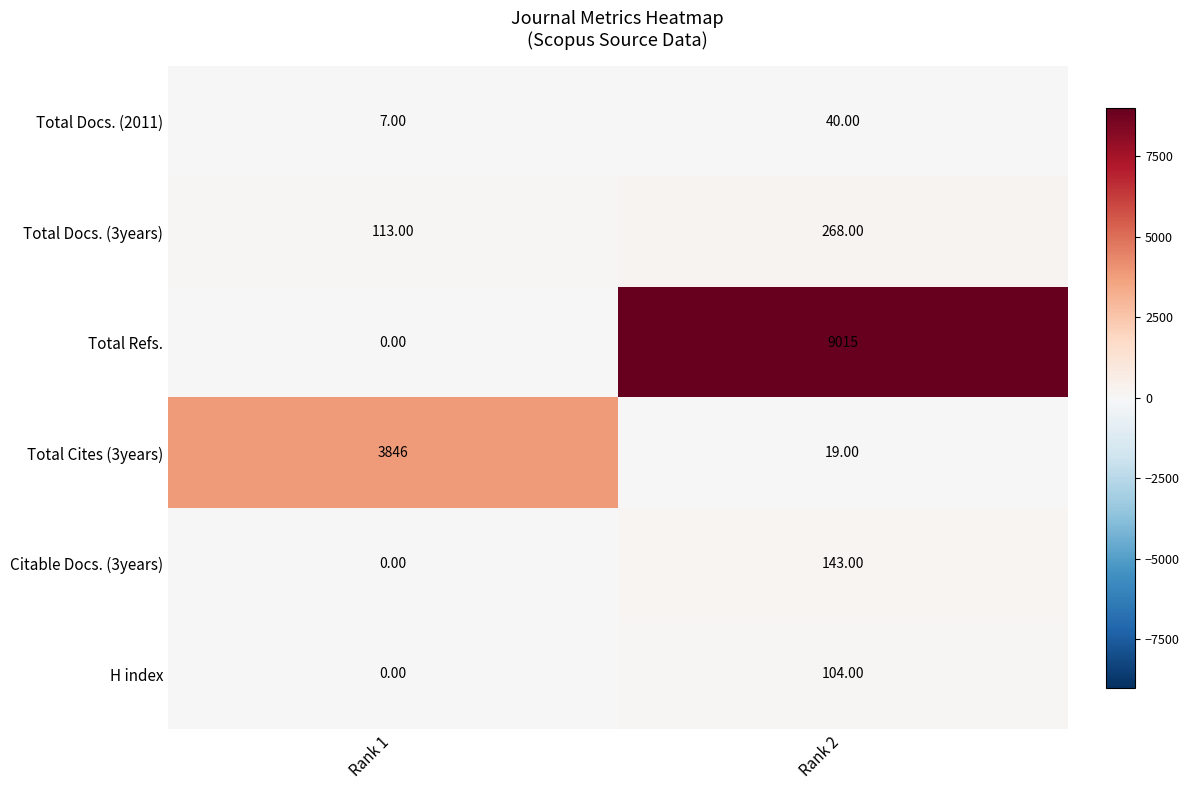

Rank the categories by Total Docs. (2011) value from lowest to highest.

Rank 1, Rank 2